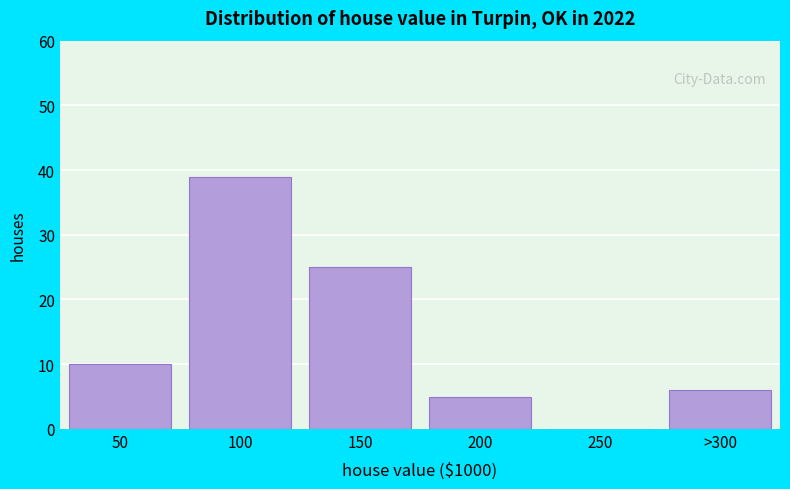

Reading left to right, extract all data points from this chart.

50=10	100=39	150=25	200=5	250=0	>300=6